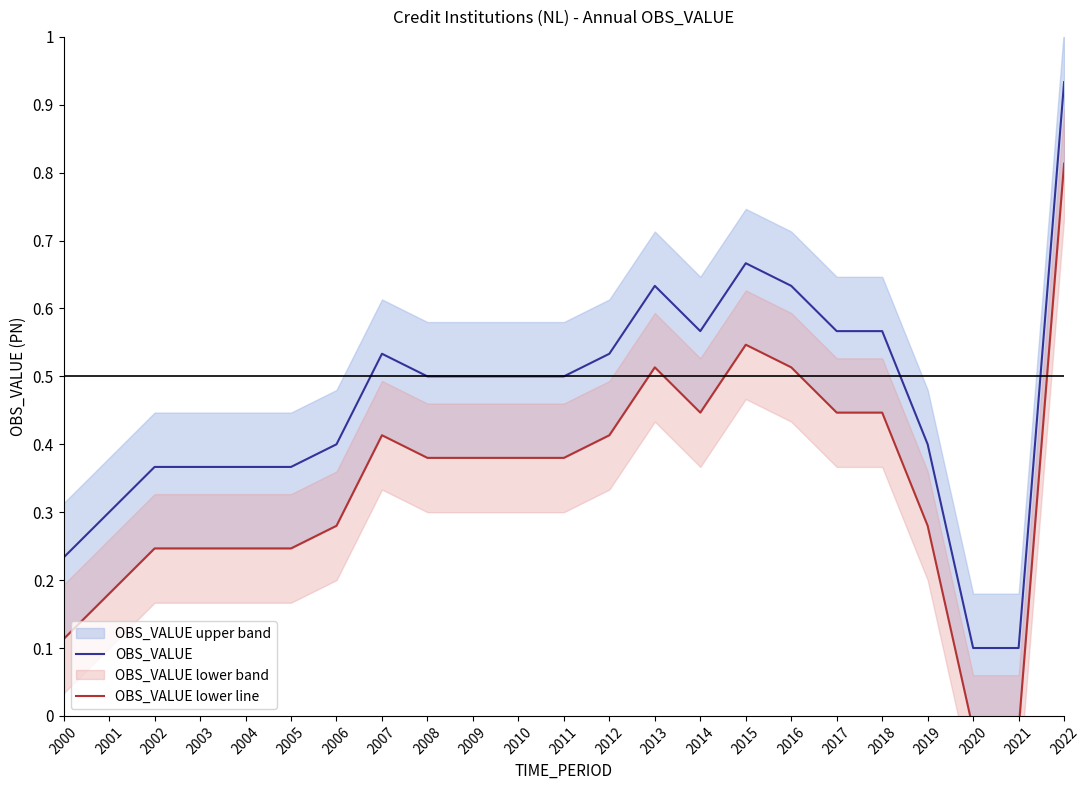

How many values in OBS_VALUE lower line are above zero?

21